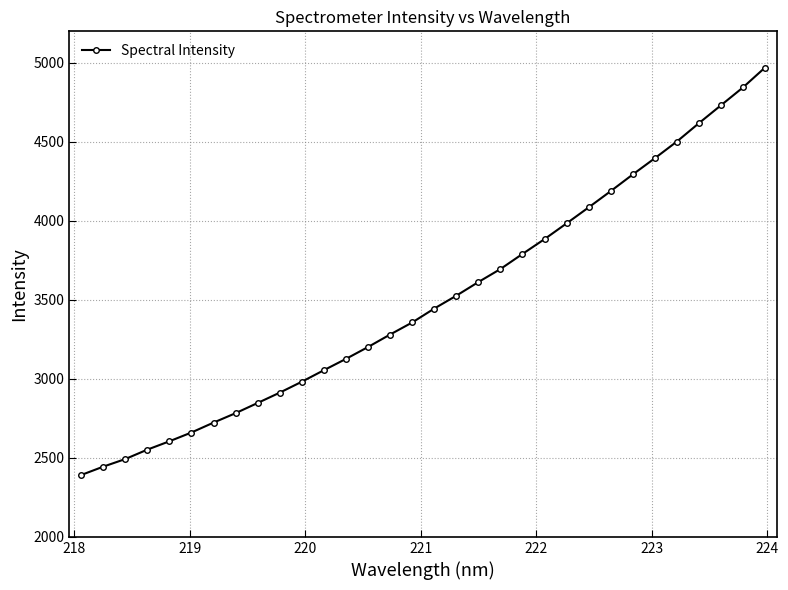

What is the difference between the maximum and minimum values?

2579.4